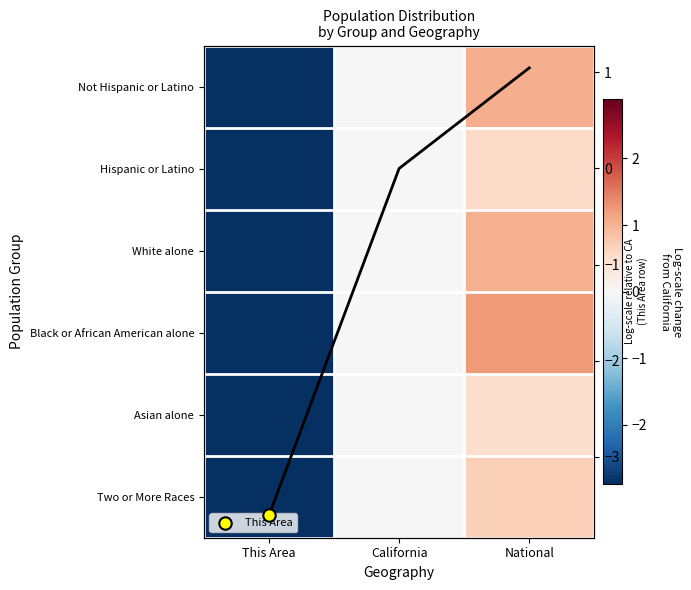

At which category is the sum across all series the highest?

National